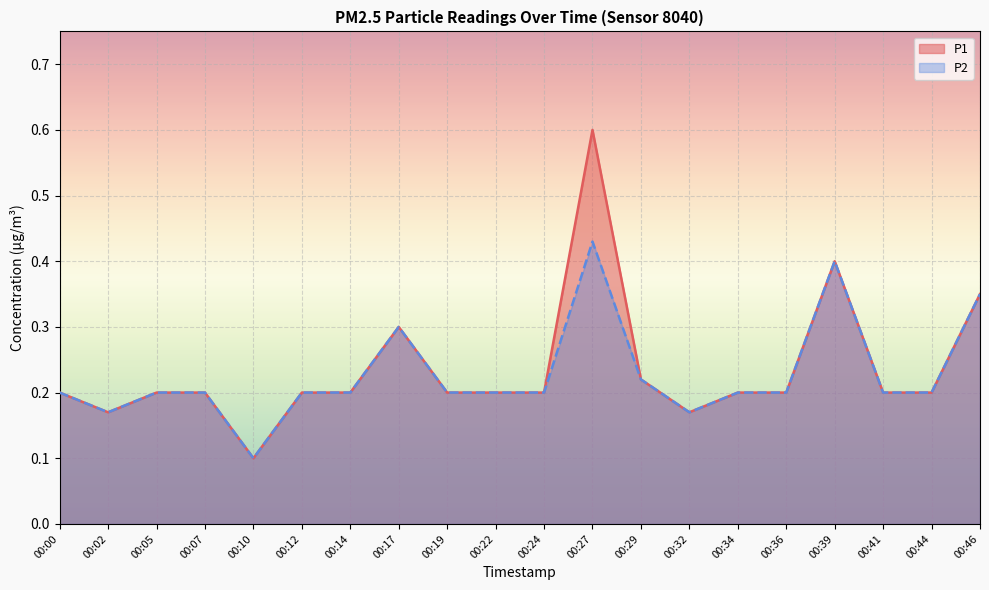

At which label is P2 closest to 0?

00:10